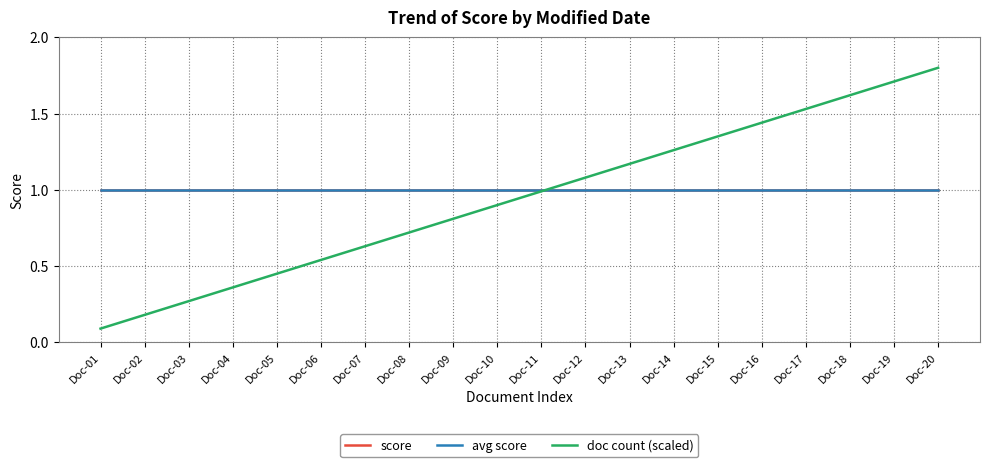

True or false: doc count (scaled) has a value of 0.3 at Doc-06.

False